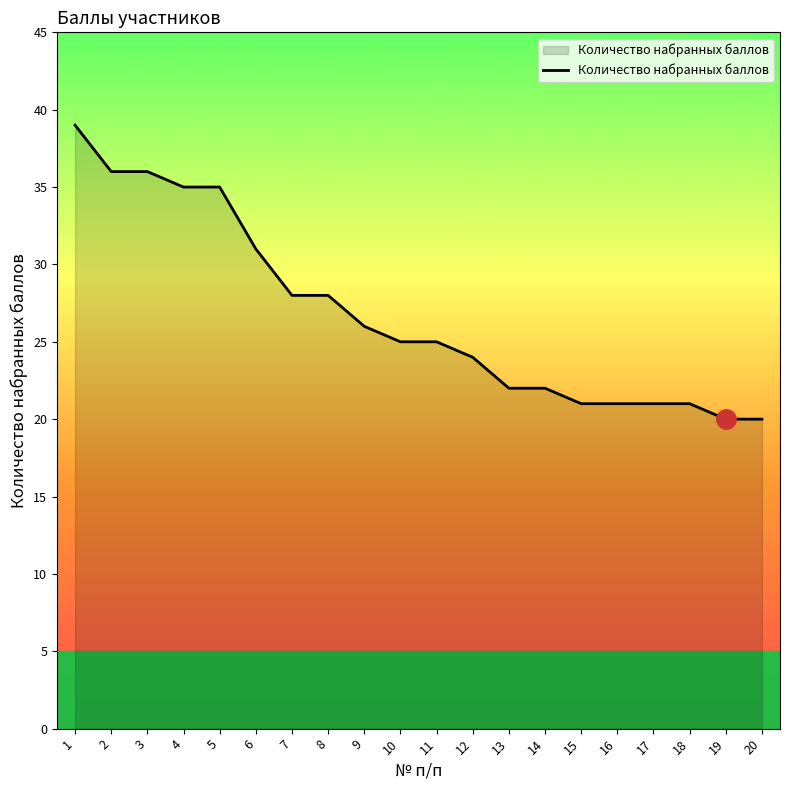

What value does the data have at 13, to the nearest 10?

20